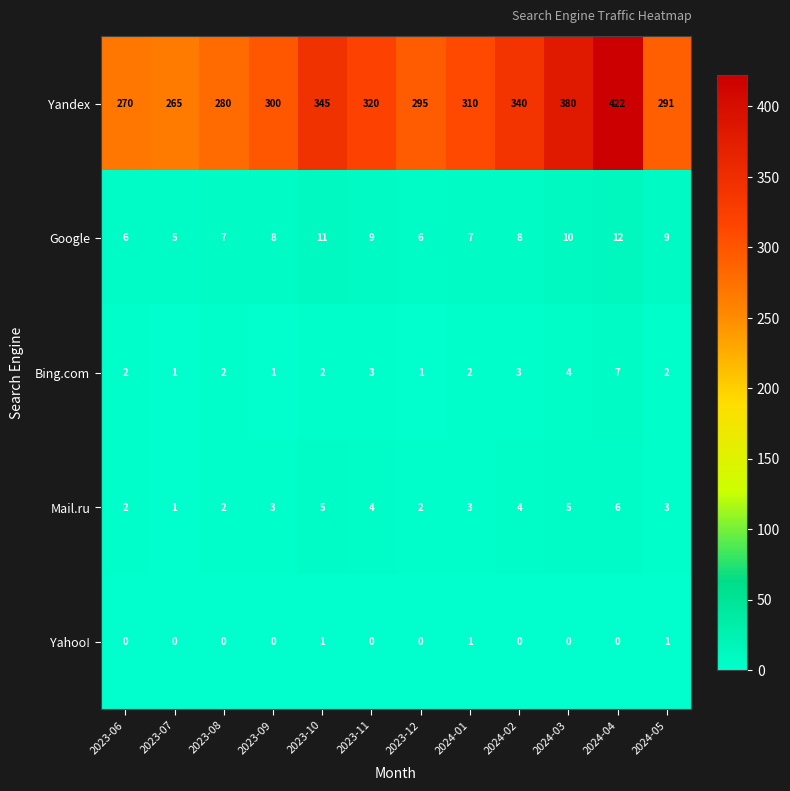

What is the maximum value shown in the chart?

422